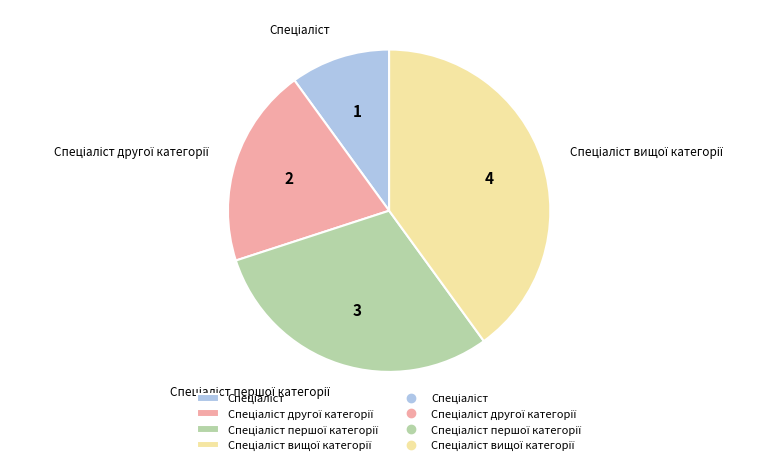

Does any single category account for the majority?

No